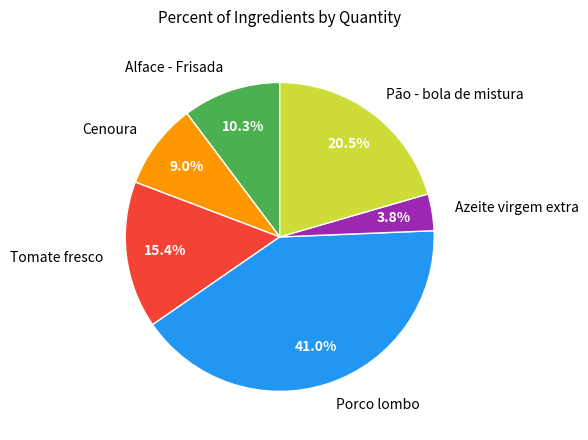

Rank the categories by value from highest to lowest.

Porco lombo, Pão - bola de mistura, Tomate fresco, Alface - Frisada, Cenoura, Azeite virgem extra